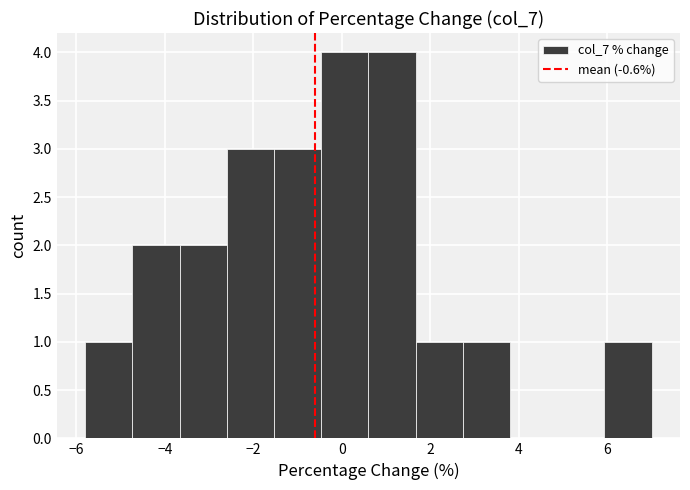

What is the height of the bar covering 2.8 to 3.8 on the x-axis? Neither the bar edges nor the heights are printed on the chart, so give them approximately, as read against the axes.

1